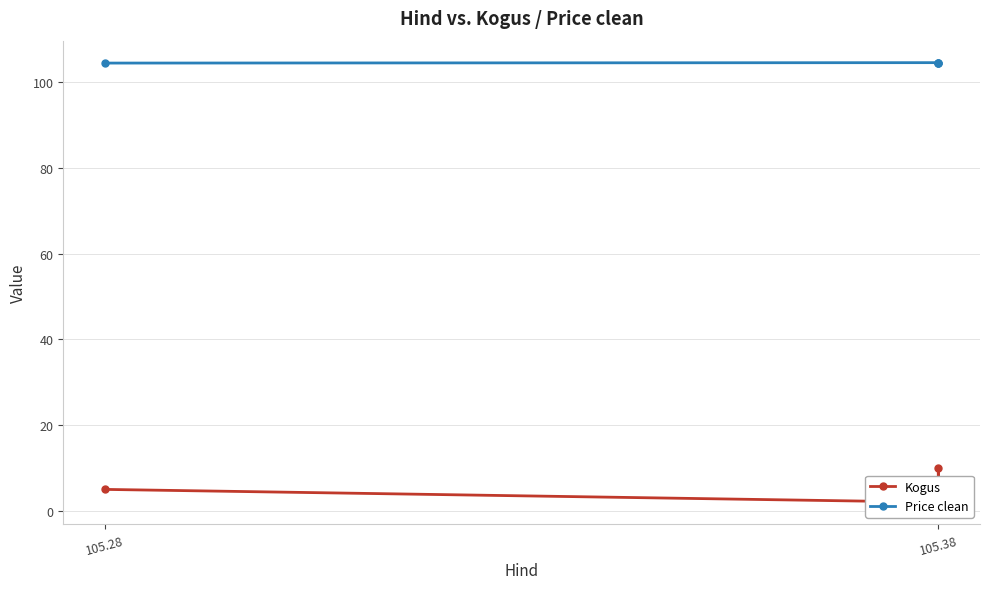

Between 105.38 and 105.28, which is larger?

105.38